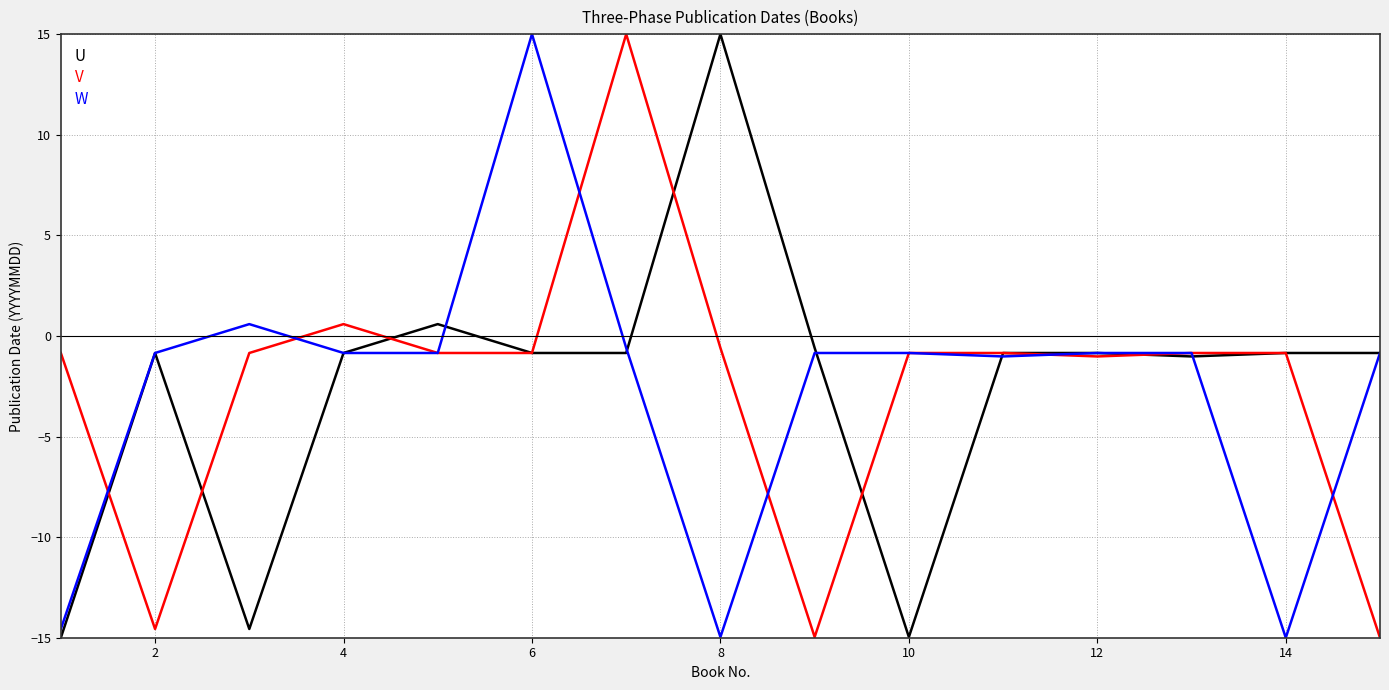

What is the smallest value displayed?

-15.0